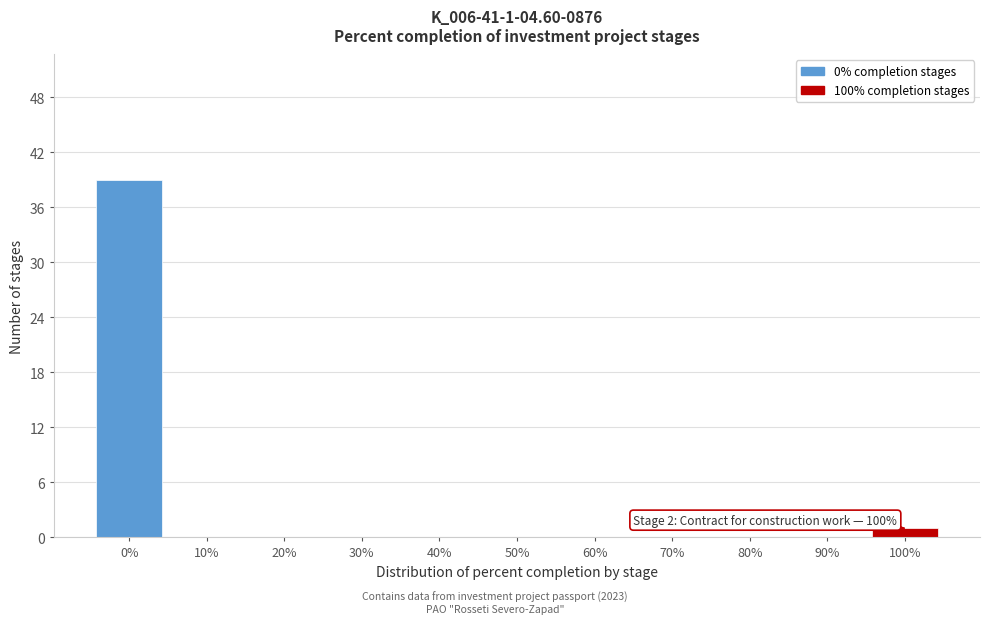

Reading right to left, transcribe all the data shown in this chart.

100%=1	90%=0	80%=0	70%=0	60%=0	50%=0	40%=0	30%=0	20%=0	10%=0	0%=39